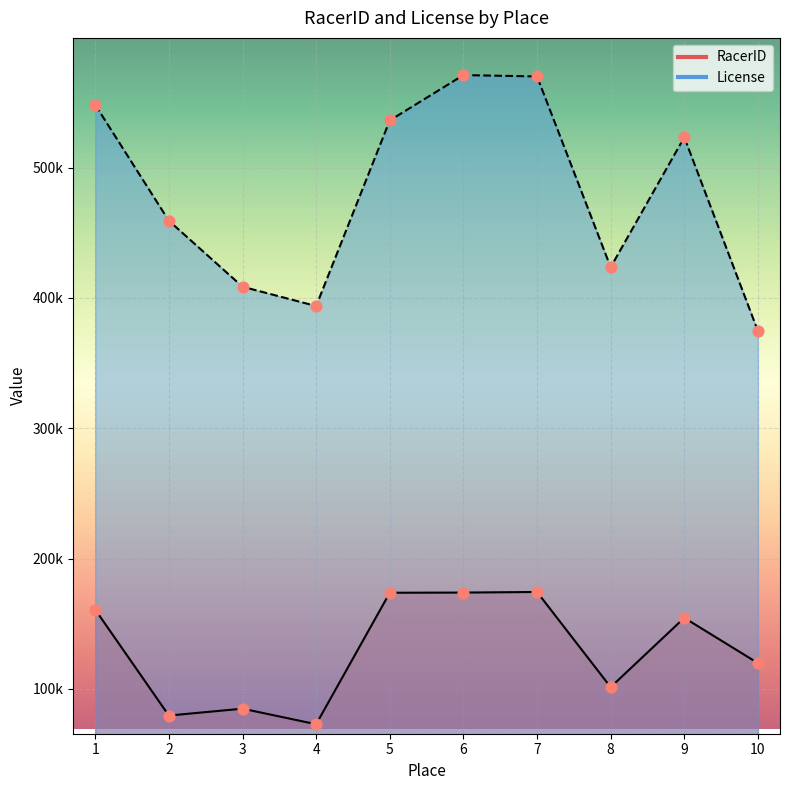

Which series reaches the maximum Y coordinate?

License